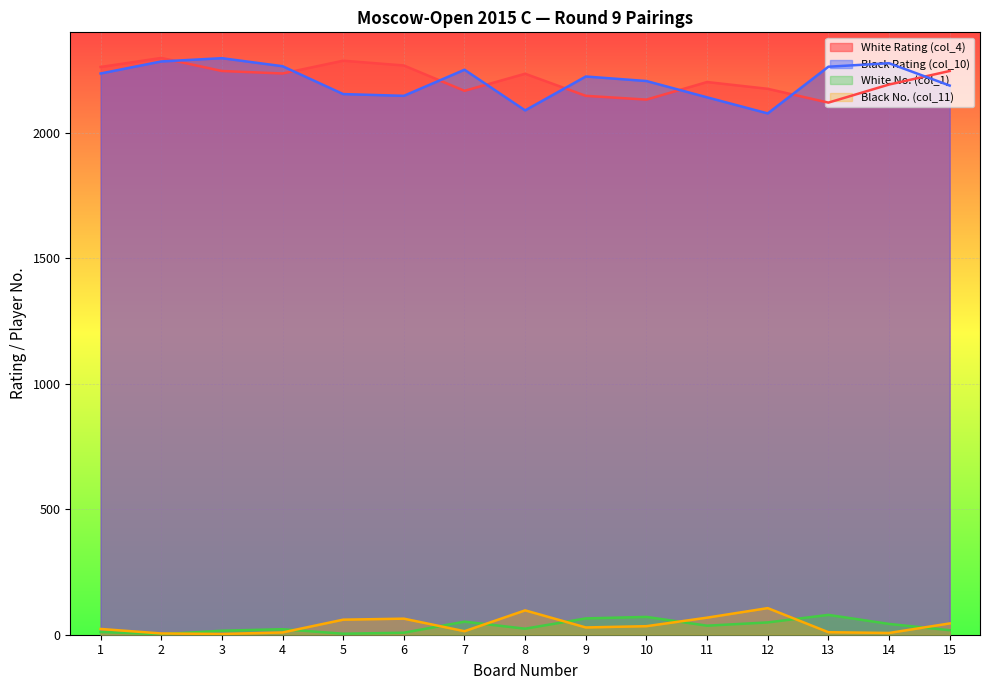

Where is Black No. (col_11) nearest to the value 54?

5